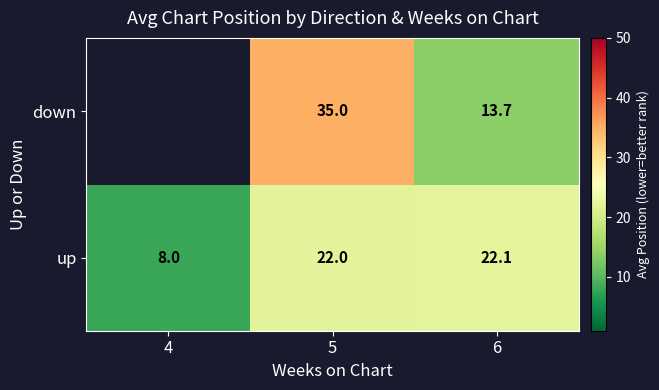

The down series shows 13.7 at 6. True or false?

True